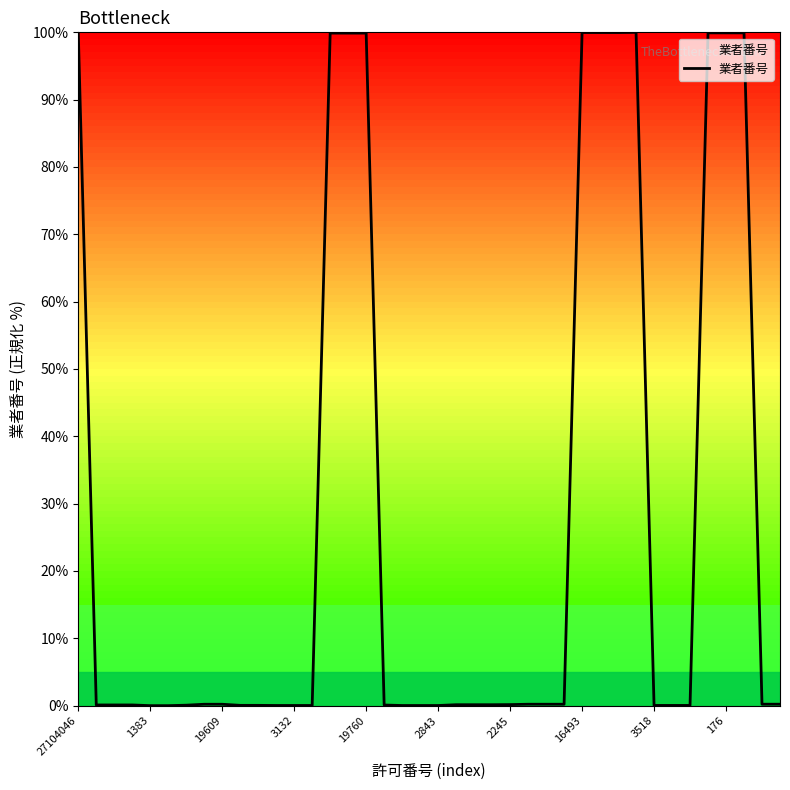

What is the greatest value displayed?

100.0